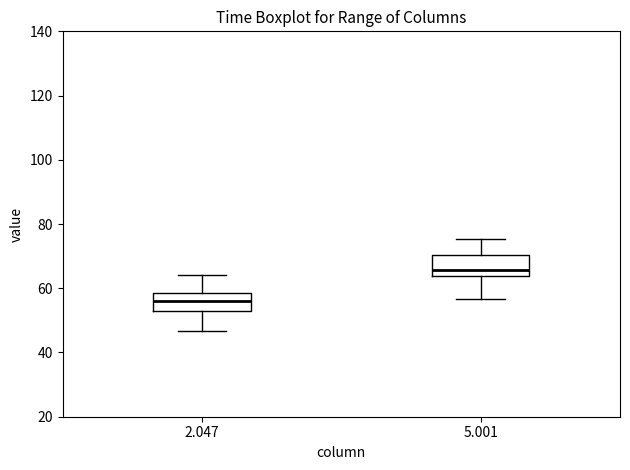

Reading left to right, read every box against the y-axis: the position of its median line, the range the box covers, and the ends of its whiskers. The values are not printed on the chart, so give them approximately, as read against the axis.

2.047: median 56, box 54 to 58, whiskers 46 to 64
5.001: median 66, box 64 to 70, whiskers 56 to 76